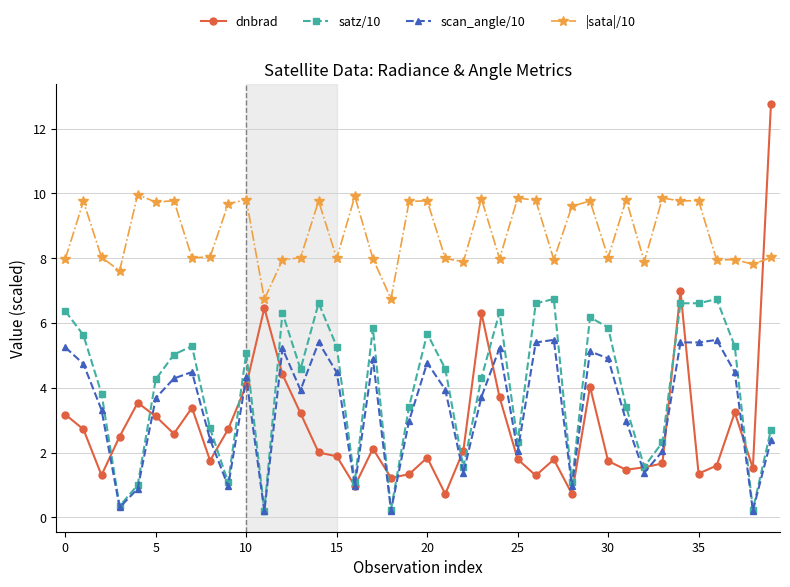

What is the value of the dnbrad point at the 29th from the left?

0.7